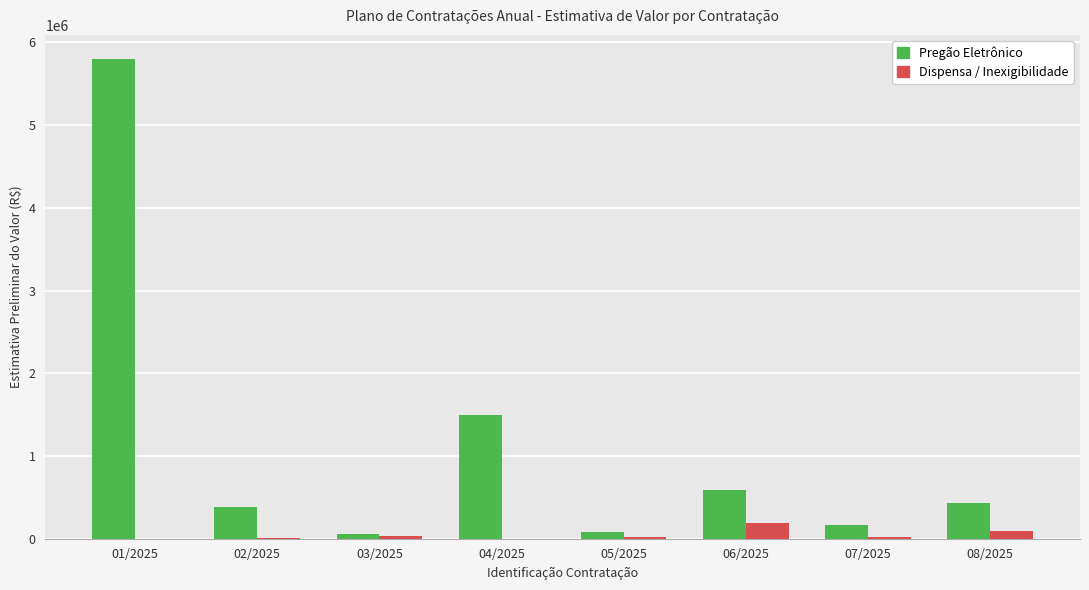

Between 03/2025 and 08/2025, which series saw the biggest shift?

Pregão Eletrônico